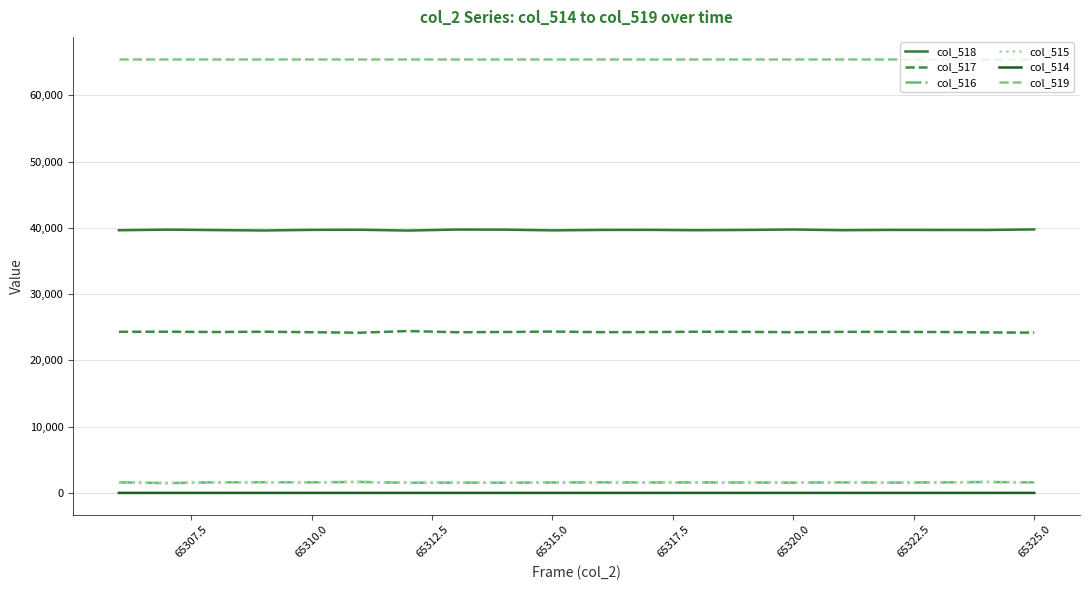

Which series has the largest total across all categories?

col_519